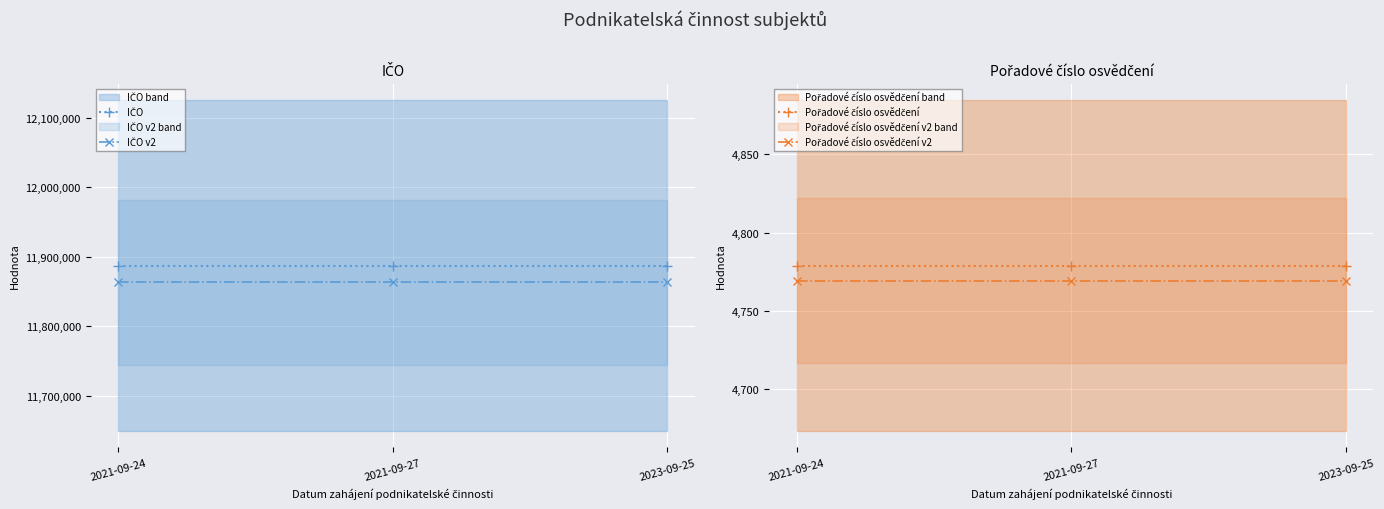

The value of IČO at 2023-09-25 is 5353048.8. True or false?

False